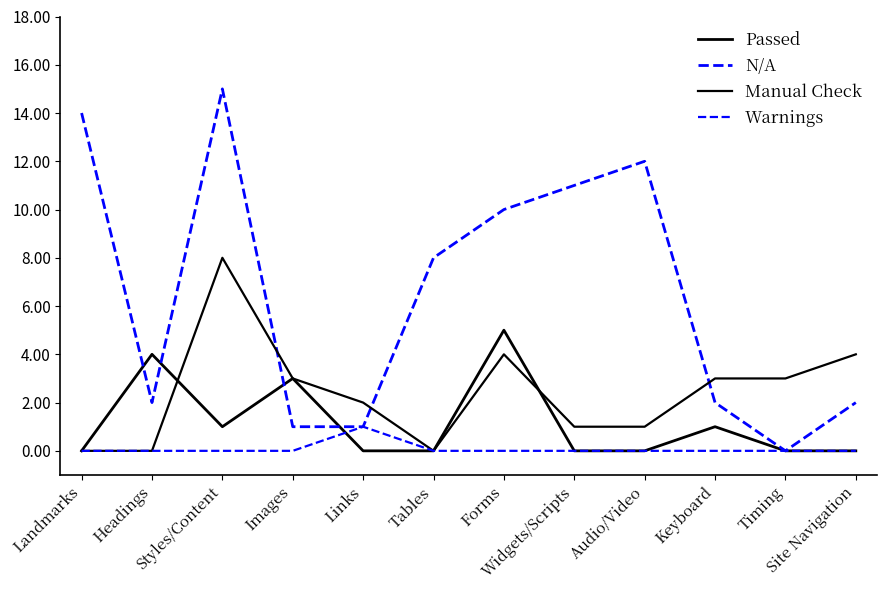

How many lines are shown in the chart?

4